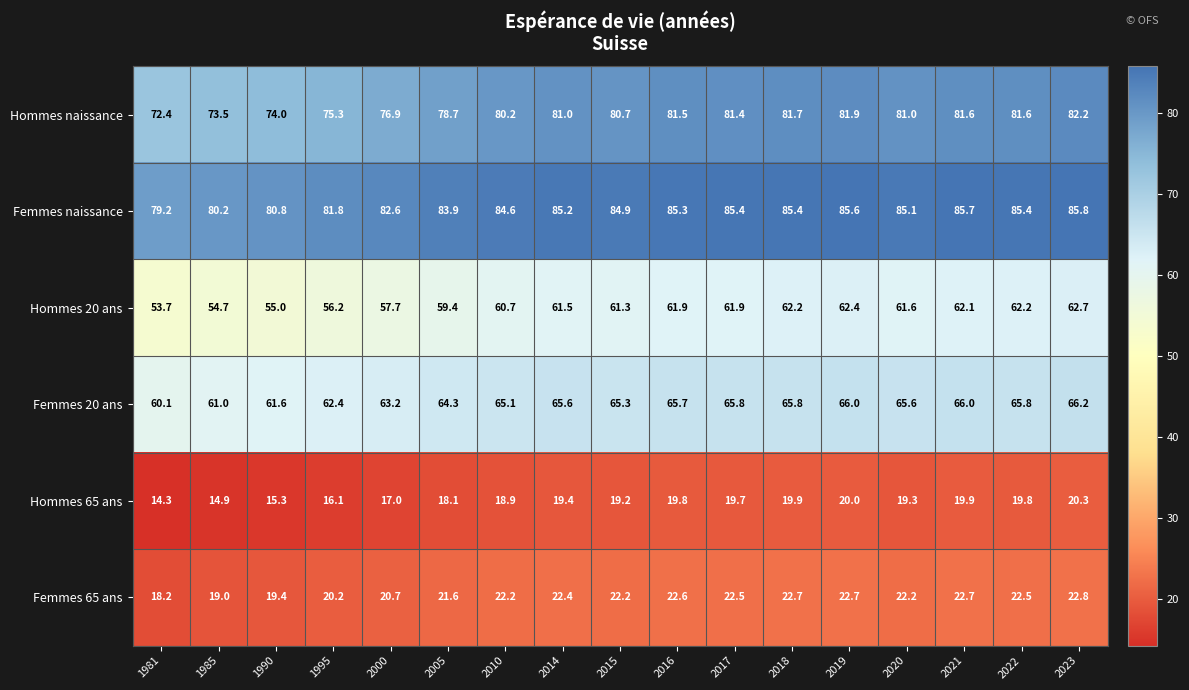

How many series are shown in this chart?

6